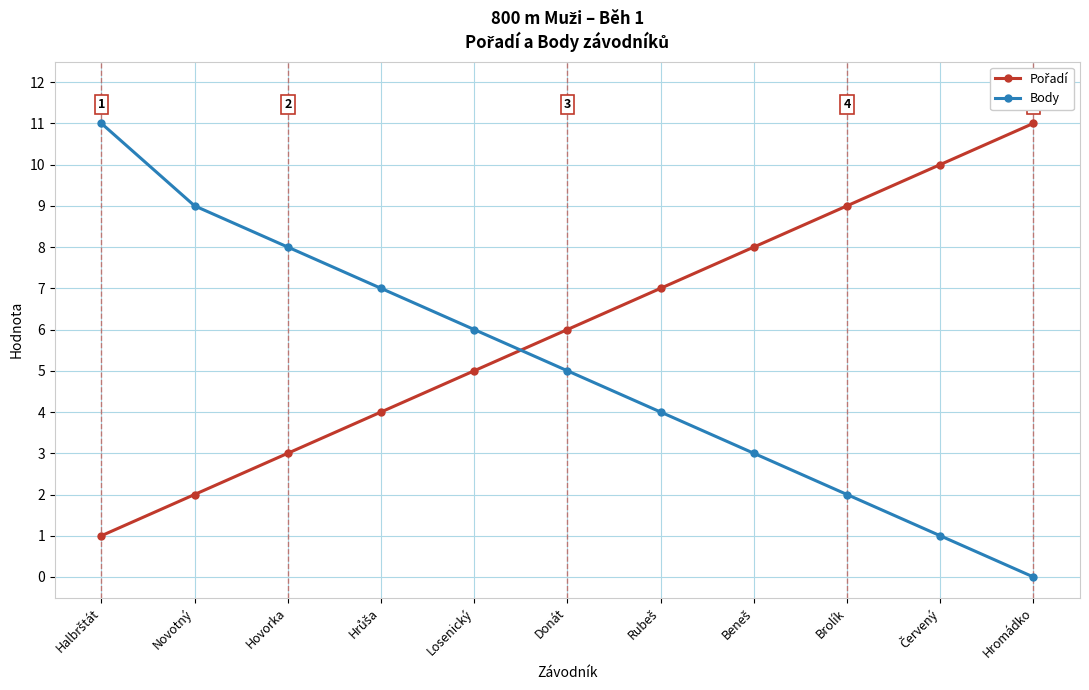

Which category has the lowest value in the Body series?

Hromádko